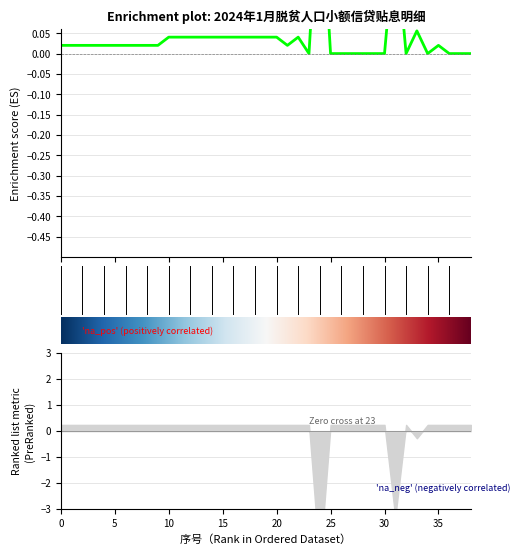

Where is the first local maximum?

23